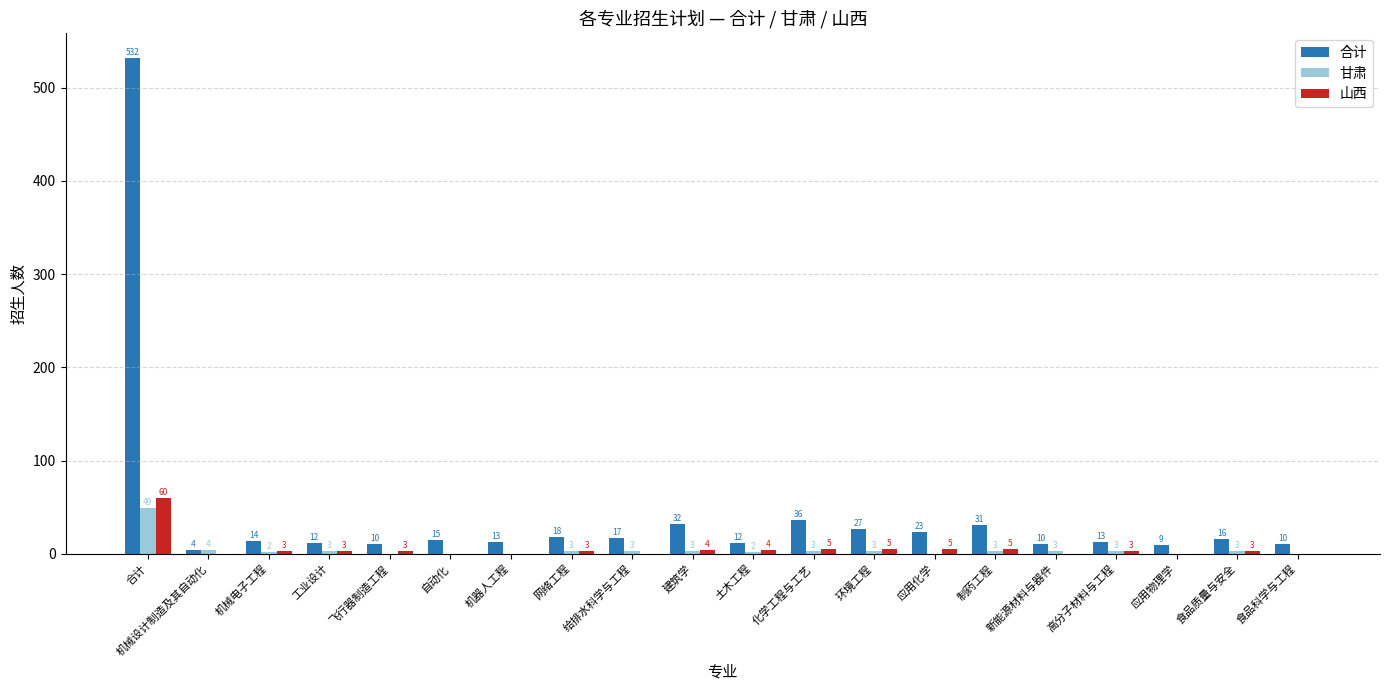

Is the value of 山西 at 给排水科学与工程 greater than the value of 甘肃 at 合计?

No